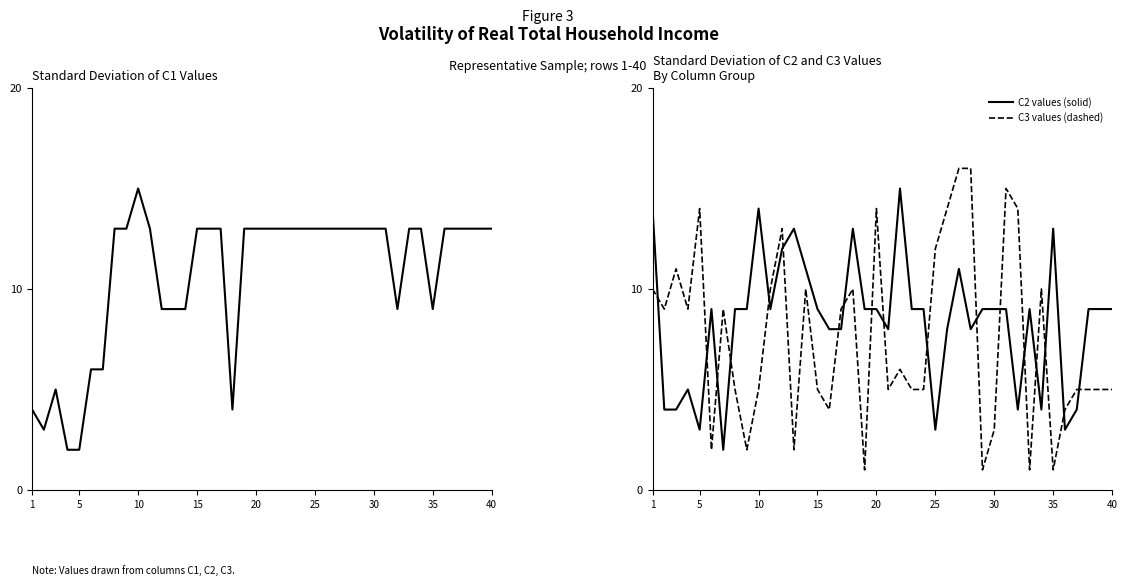

True or false: C3 values (dashed) has a value of 3 at 1.

False